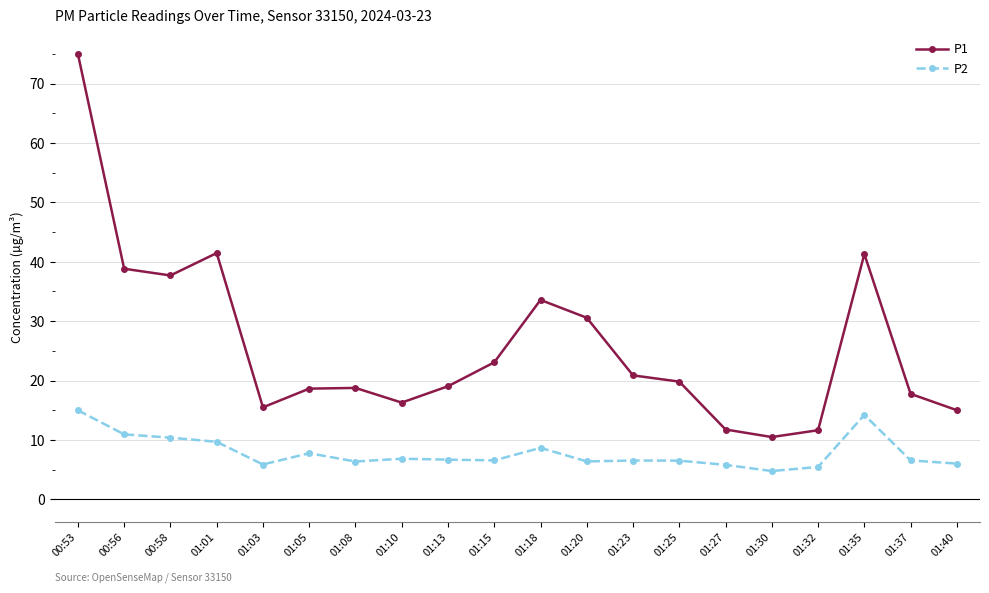

True or false: P2 has more than 1 points higher than both neighbors.

True